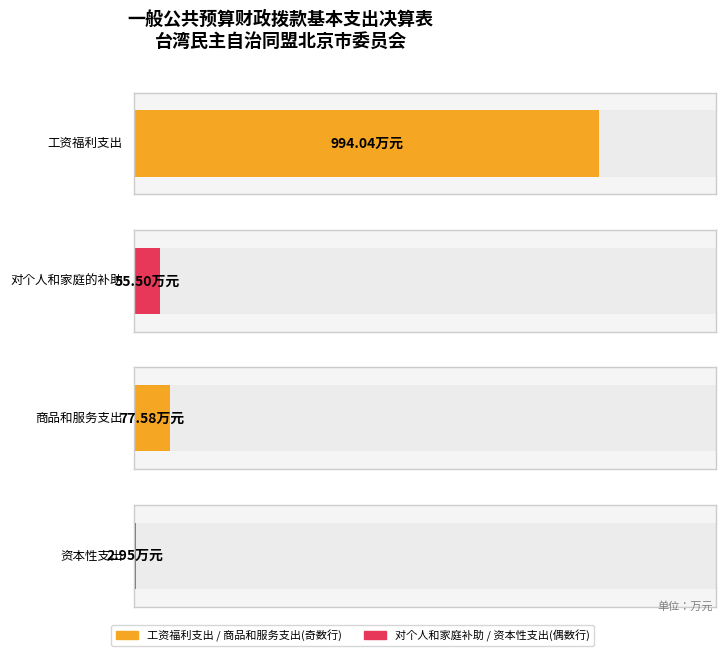

Which label corresponds to the smallest value in the chart?

资本性支出